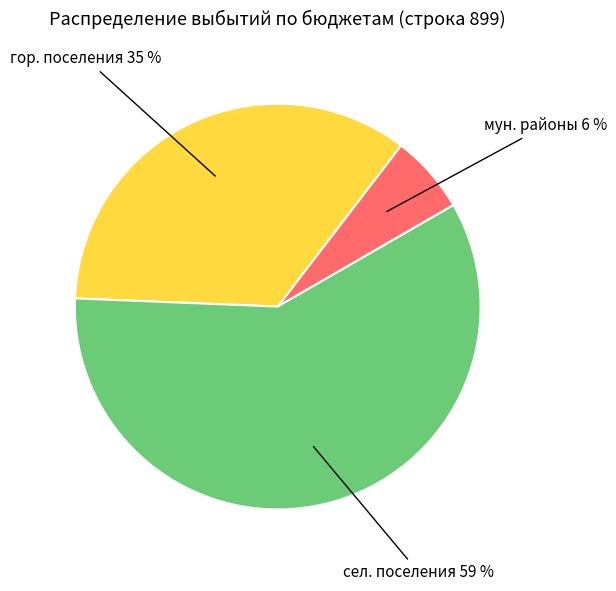

To the nearest percent, what is the difference between the largest and smallest slice percentages?

53%